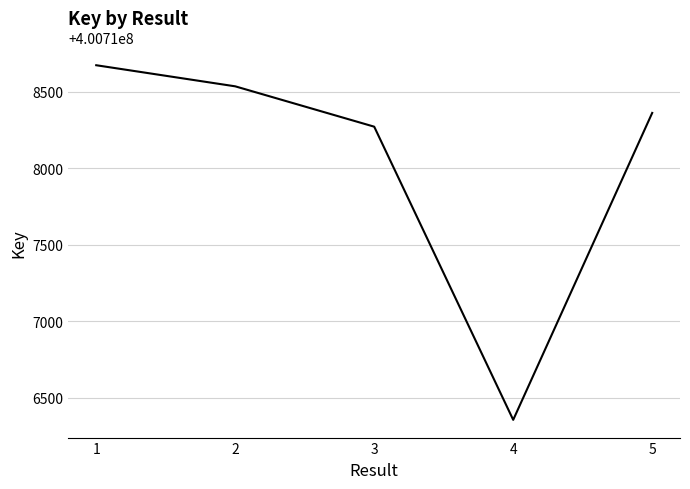

Where does the data first go above 400718363?

1